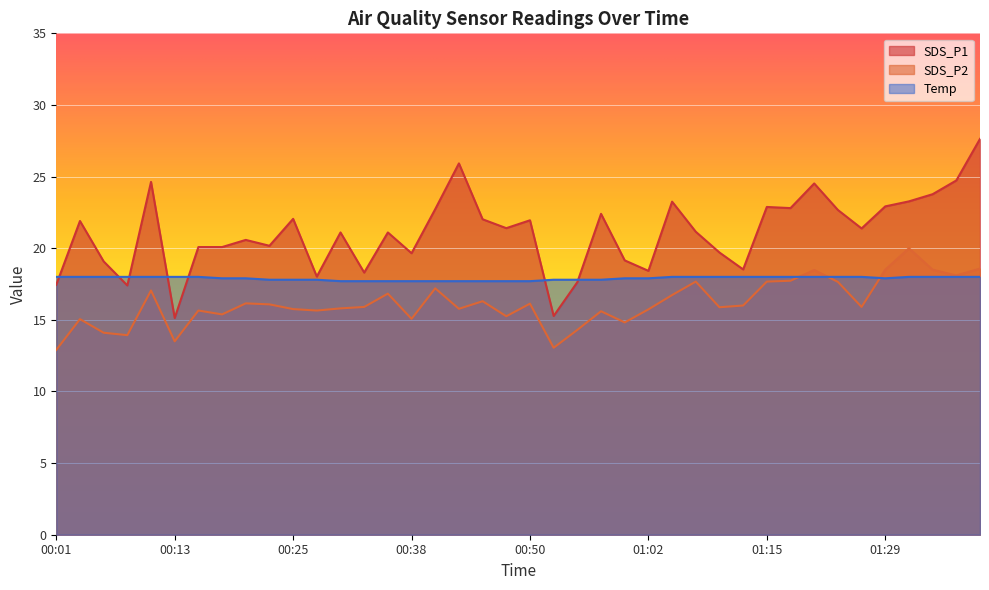

Does the chart display data point markers on the line(s)?

No